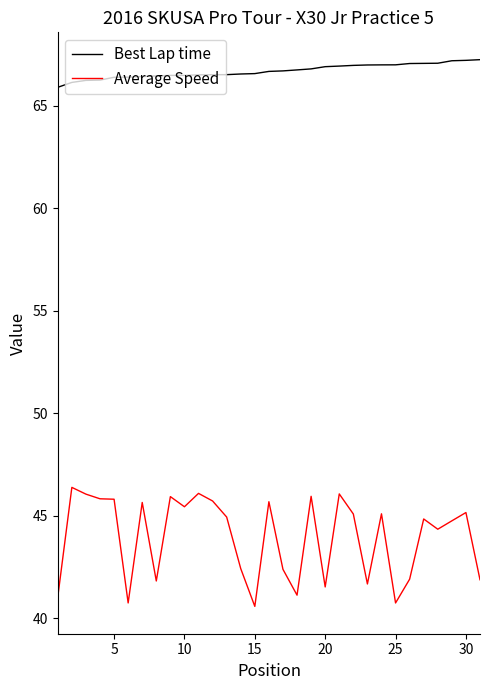

What is the smallest value displayed?

40.6